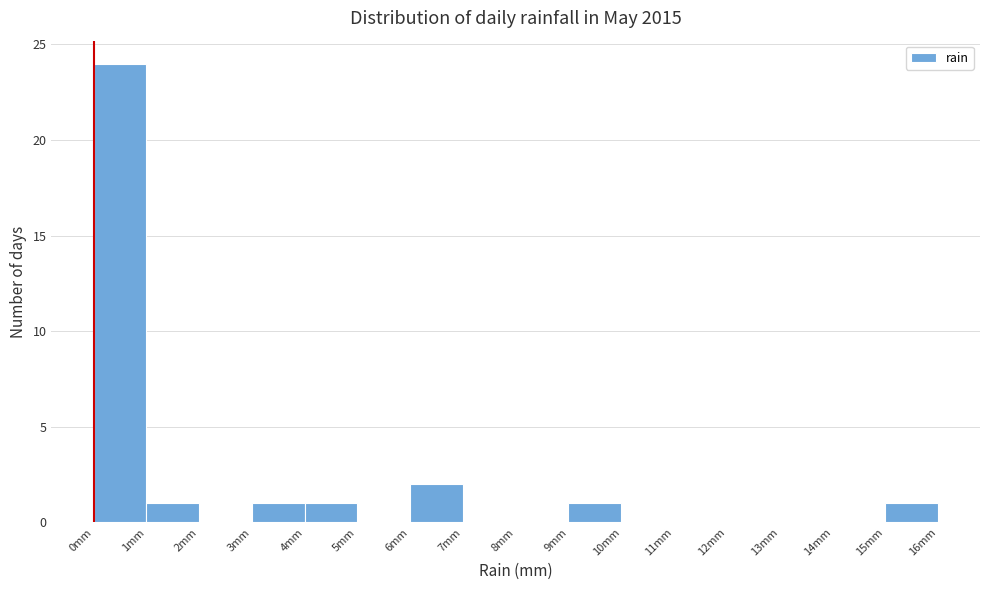

Reading left to right, list every bar in this chart as the range it spans on the x-axis followed by its height. The values are not printed on the chart, so give them approximately, as read against the axis.

0 to 1: 24
1 to 2: 1
2 to 3: 0
3 to 4: 1
4 to 5: 1
5 to 6: 0
6 to 7: 2
7 to 8: 0
8 to 9: 0
9 to 10: 1
10 to 11: 0
11 to 12: 0
12 to 13: 0
13 to 14: 0
14 to 15: 0
15 to 16: 1